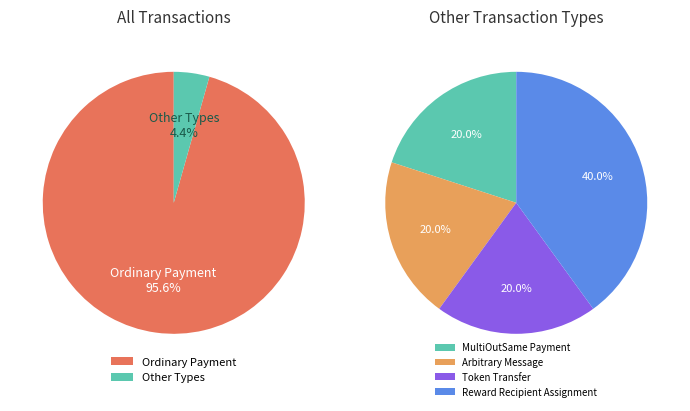

Which category has the smallest portion of the pie?

MultiOutSame Payment